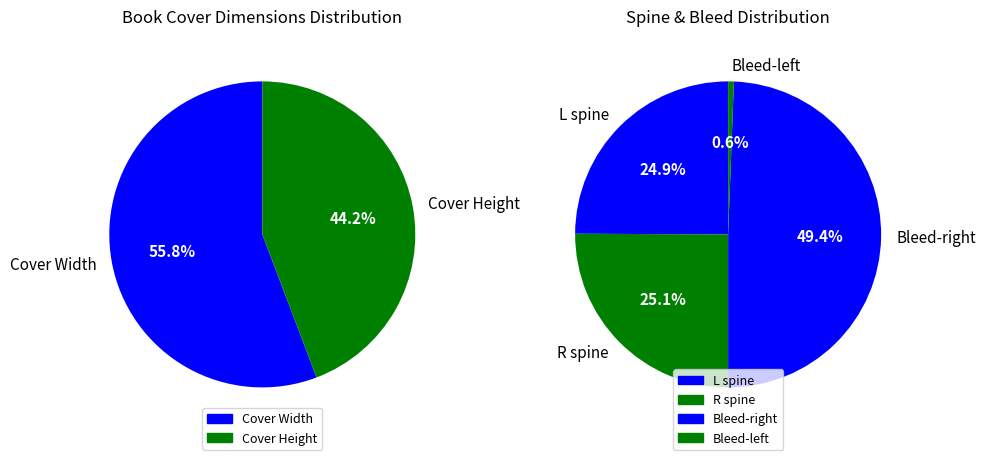

Combined, do Cover Height and R spine account for over 50%?

No